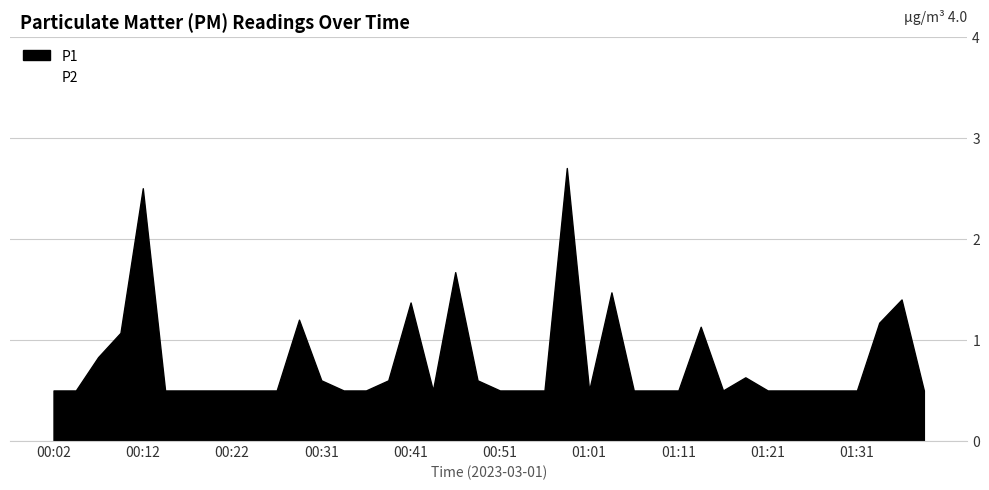

What is the maximum value shown in the chart?

2.7